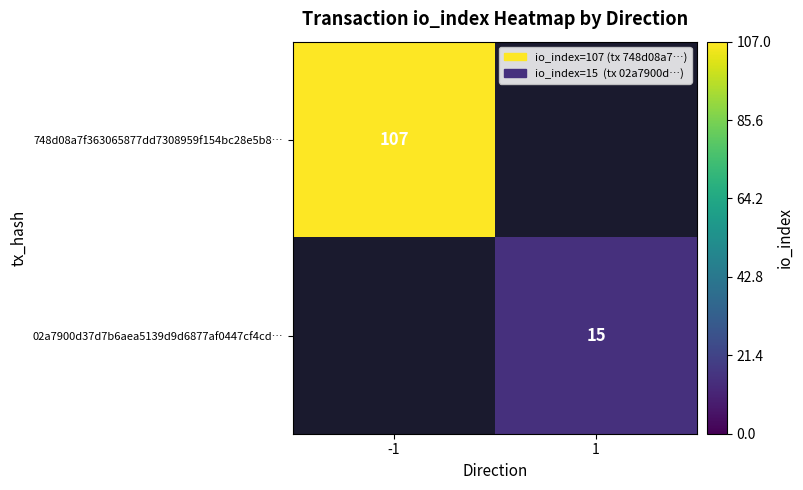

Is it true that 02a7900d37d7b6aea5139d9d6877af0447cf4cd… equals 10 at 1?

False